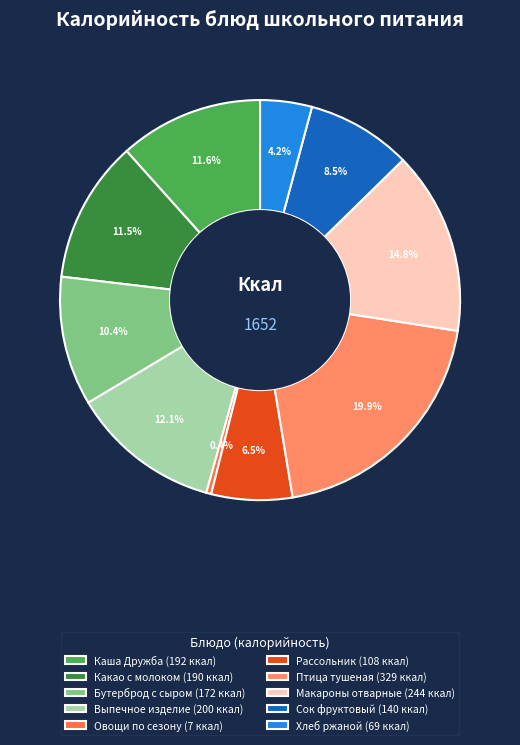

To the nearest percent, what is the difference between the largest and smallest slice percentages?

20%